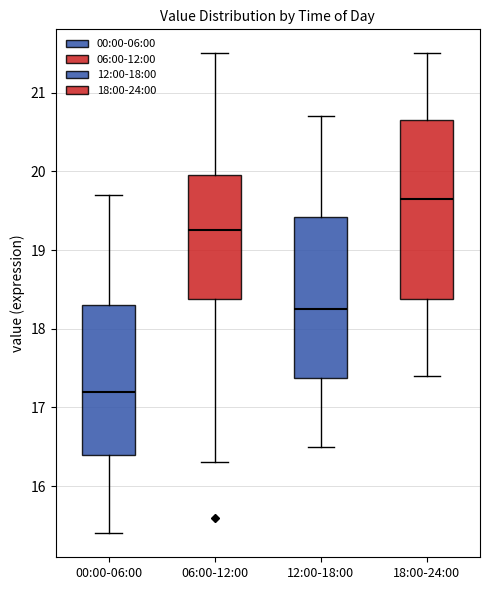

Which box has the lowest median line?

00:00-06:00